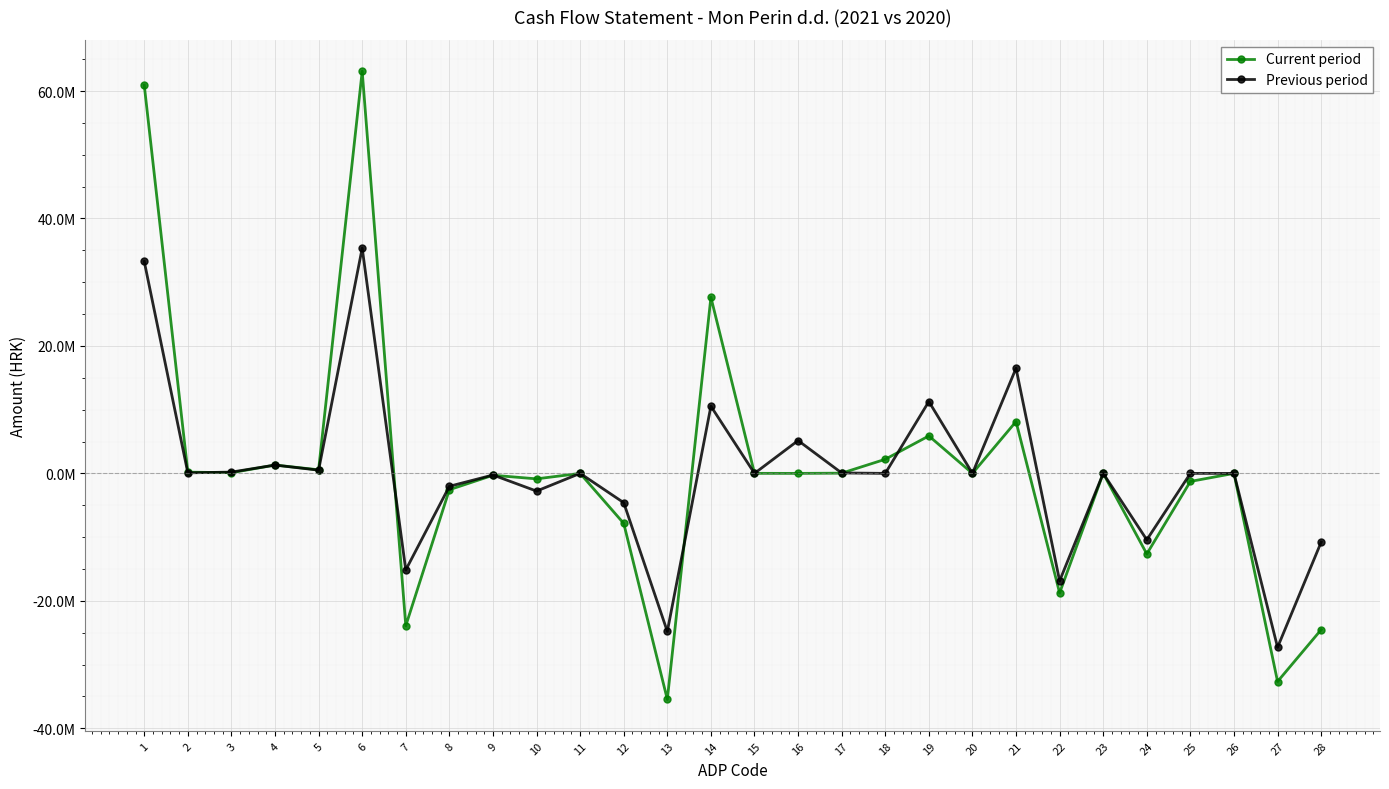

The value of Current period at 10 is -1198245. True or false?

False